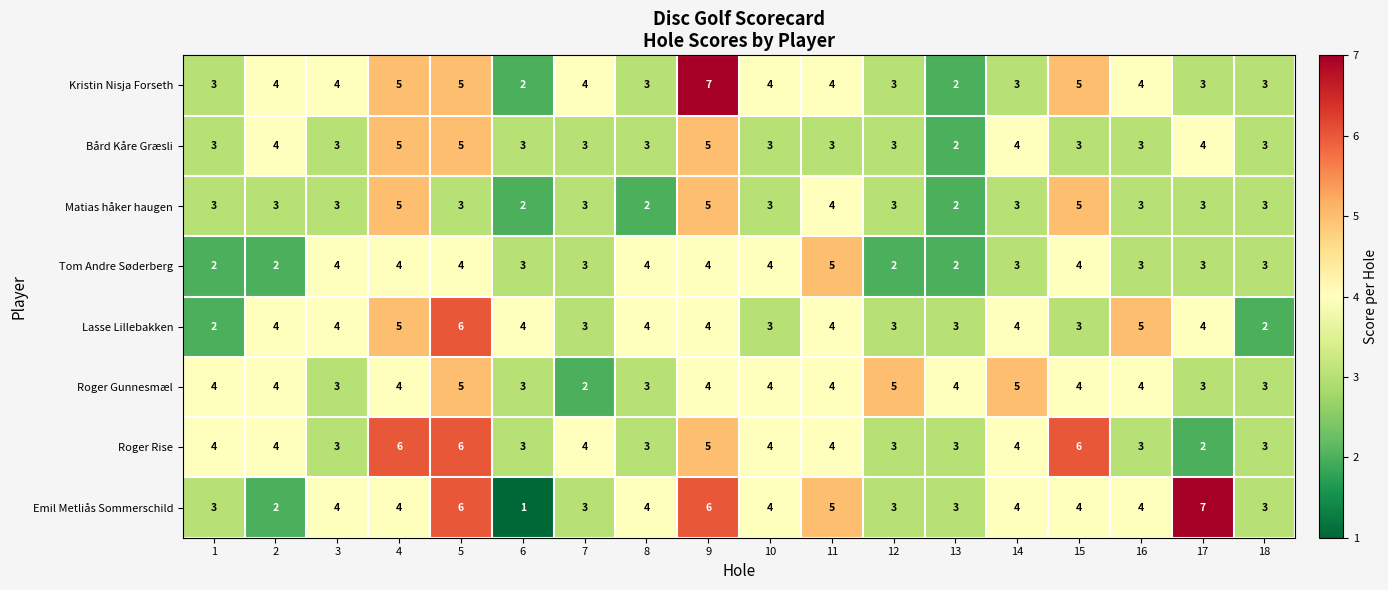

Is it true that Lasse Lillebakken equals 5 at 7?

False